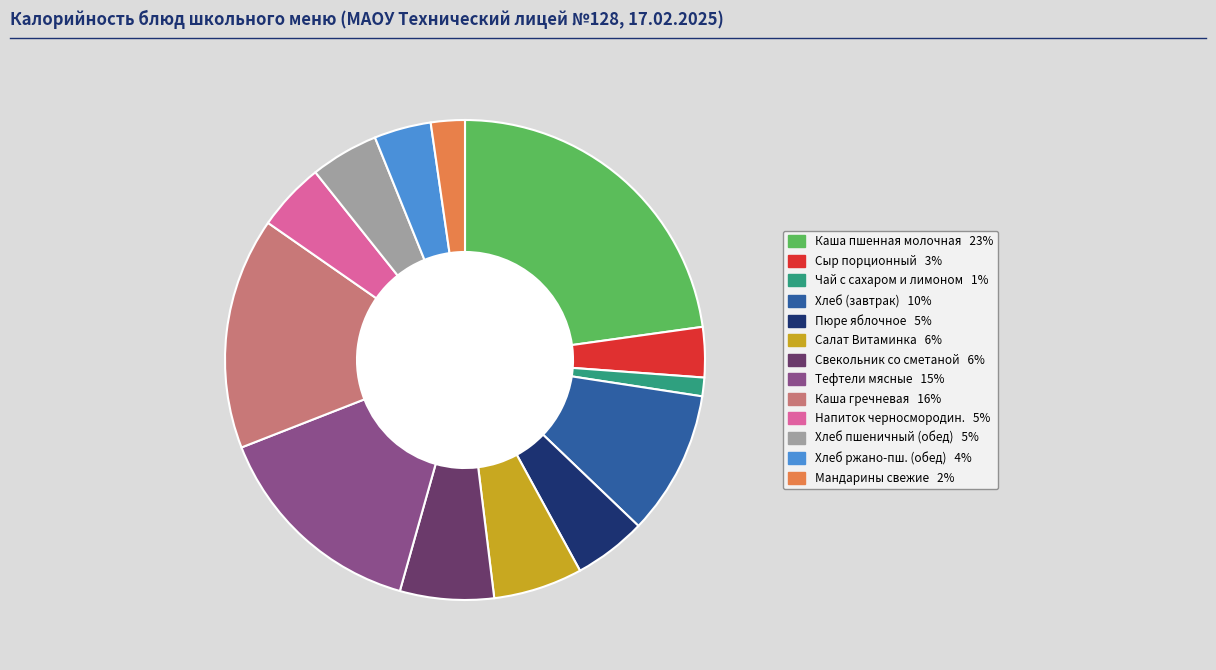

Is there any slice that represents more than half of the pie?

No